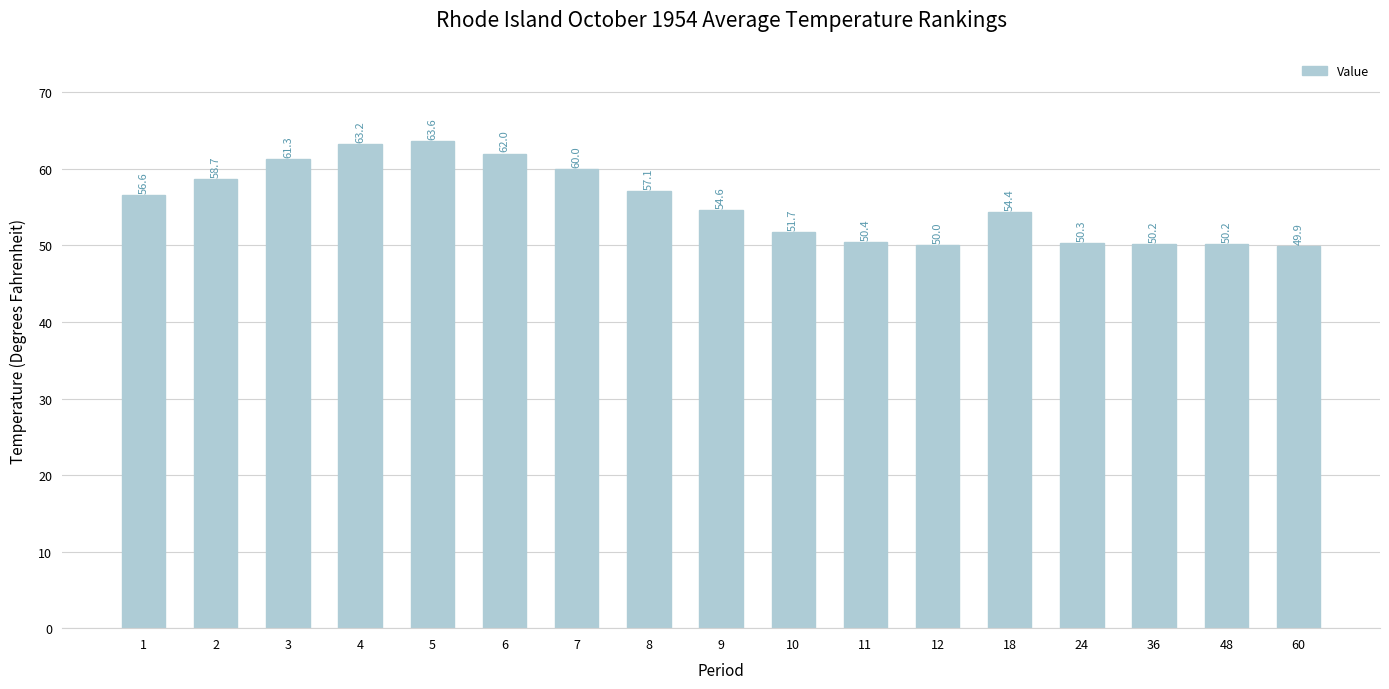

Approximately how many times larger is the value at 4 compared to 48?

1.3